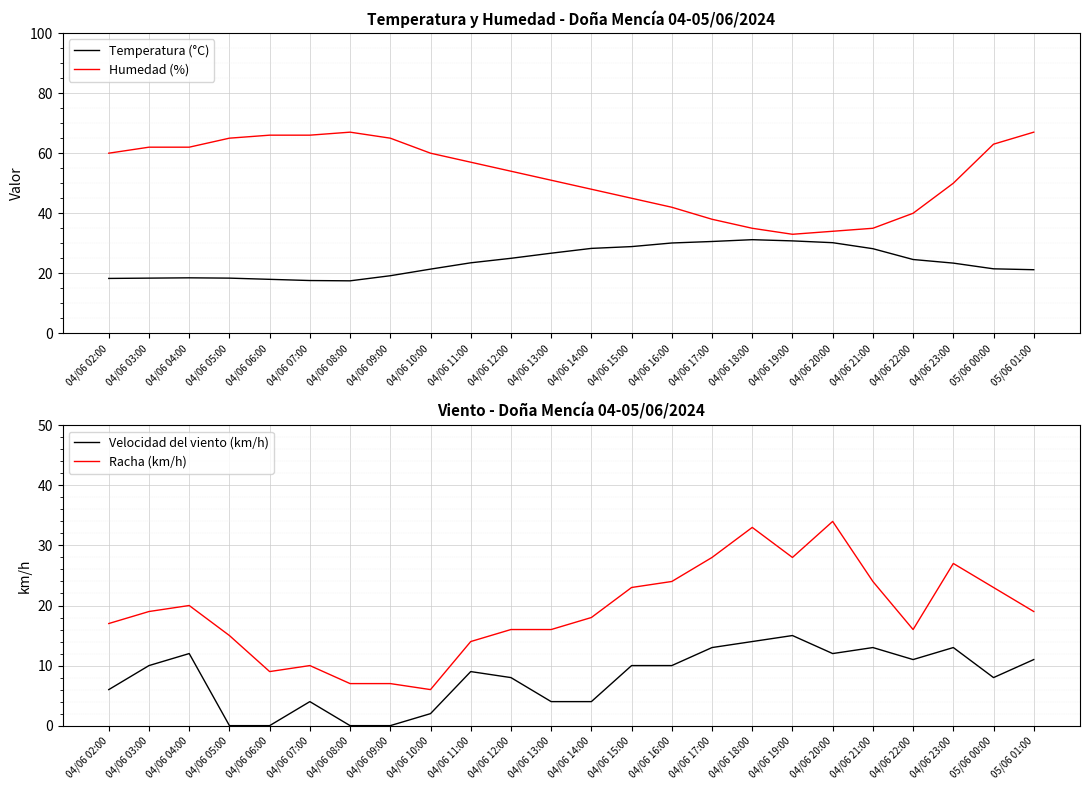

How many data points does each series have?

24